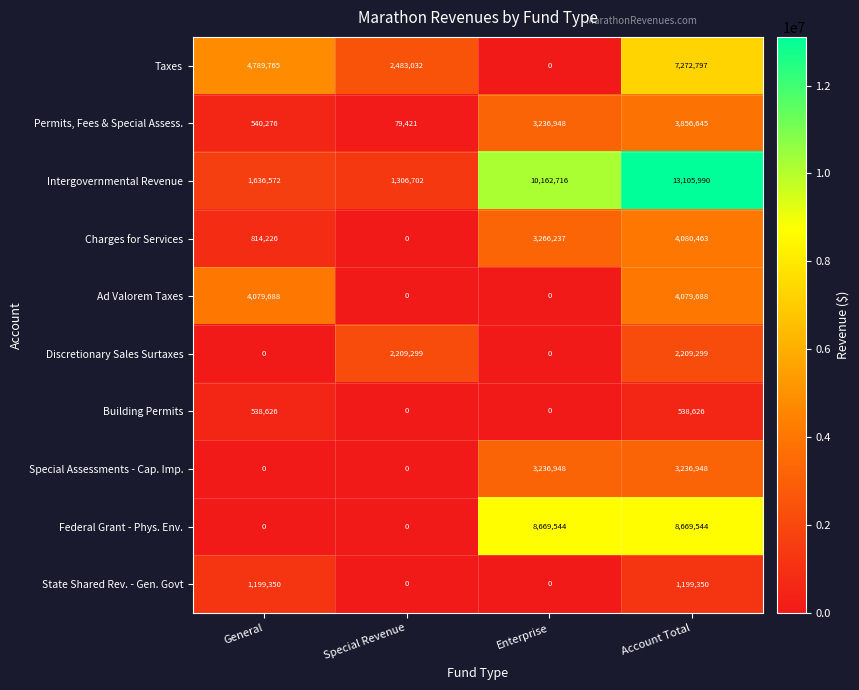

Between General and Enterprise, which series saw the biggest shift?

Federal Grant - Phys. Env.